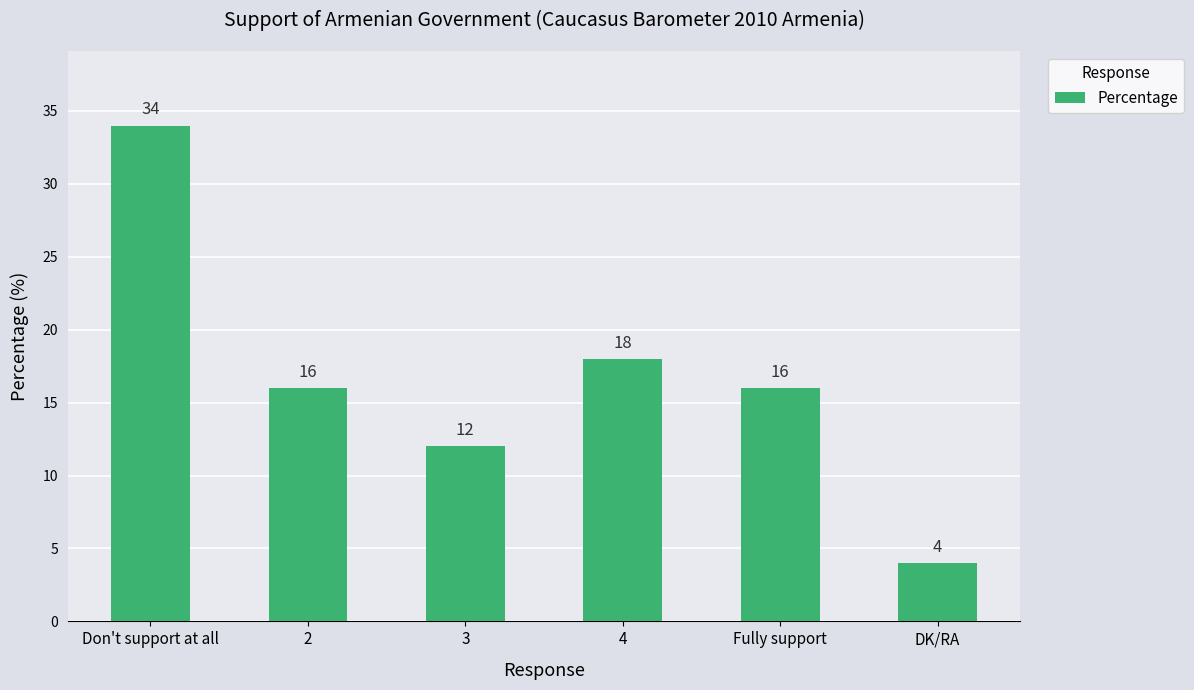

Approximately how many times larger is the value at 2 compared to 3?

1.3